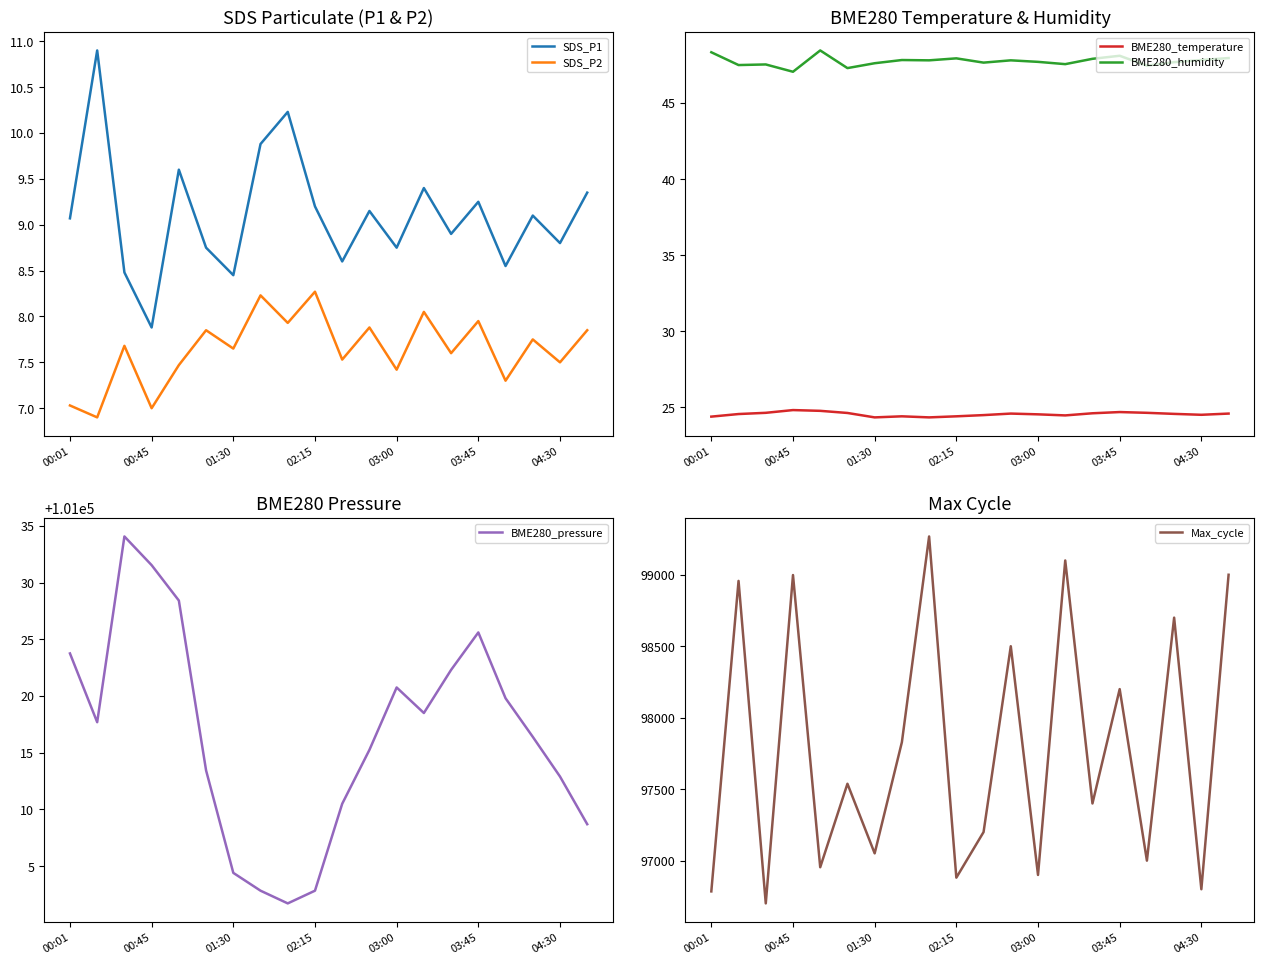

What is the lowest value of the BME280_humidity series?

47.0